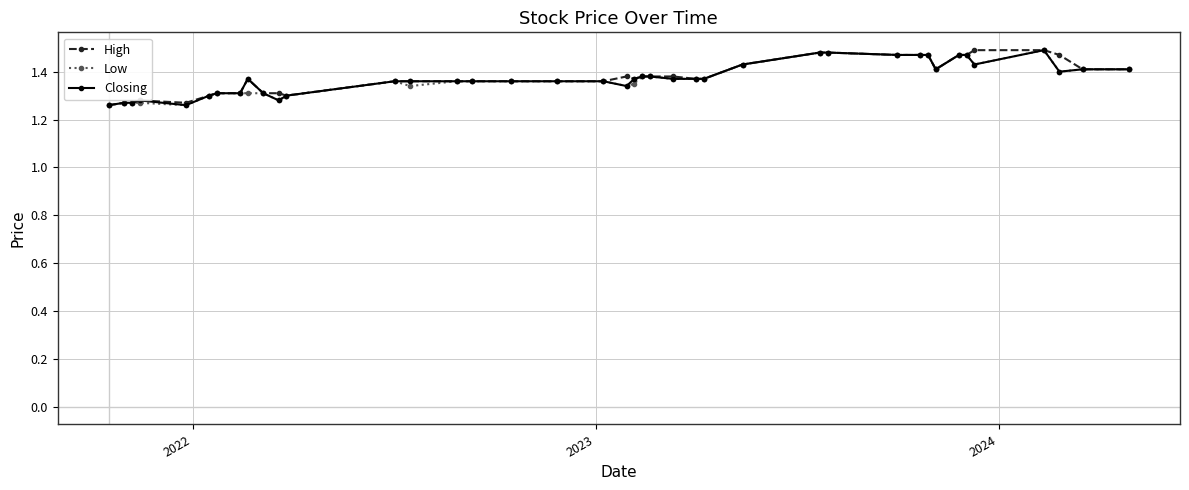

At how many categories does at least one series exceed 1?

40